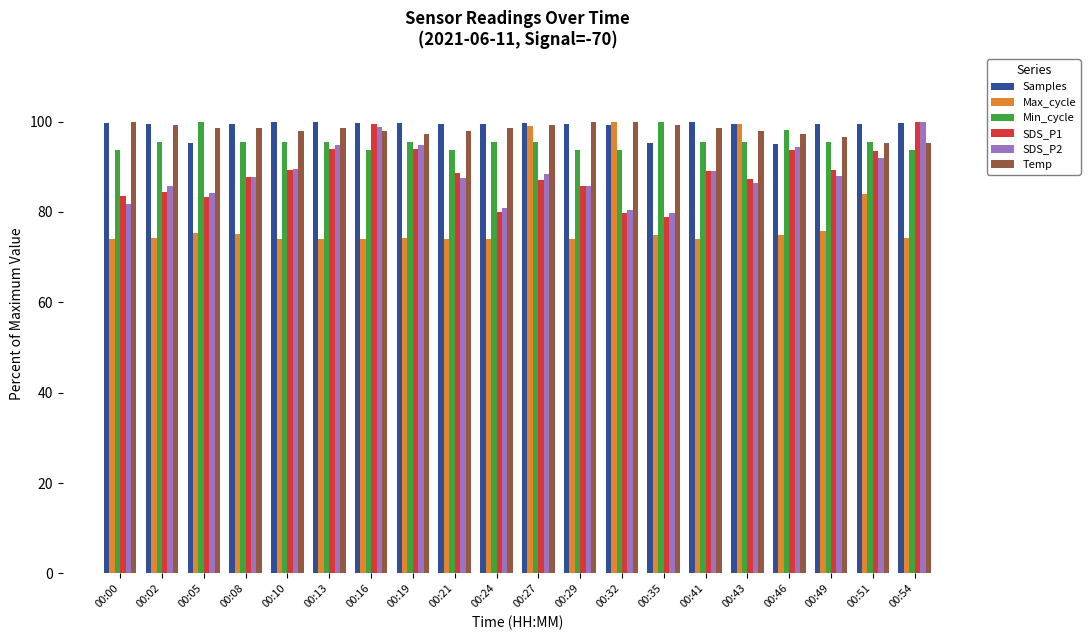

What is the maximum value shown in the chart?

100.0